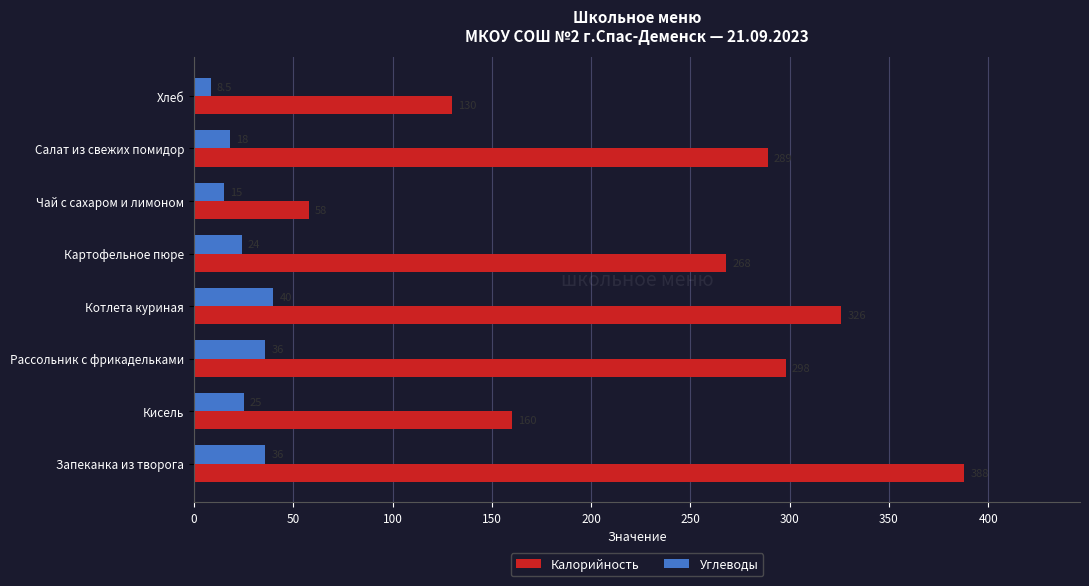

What is the spread (max minus min) of values at Рассольник с фрикадельками?

262.0